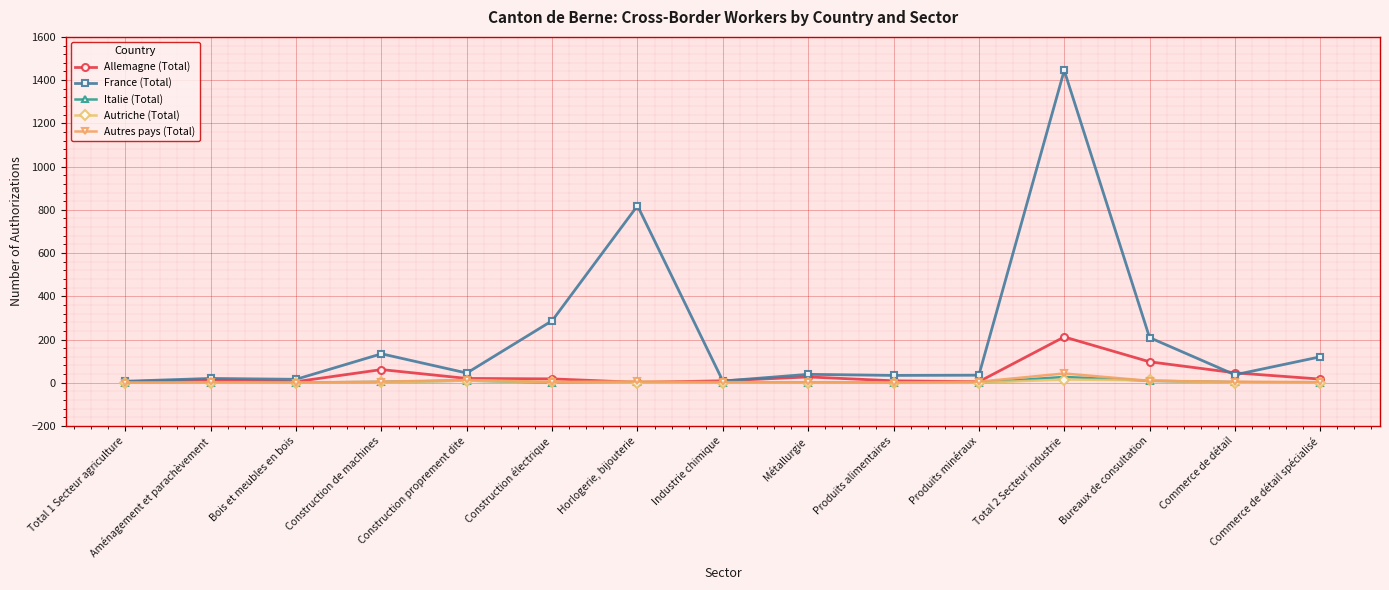

At which category is the sum across all series the highest?

Total 2 Secteur industrie